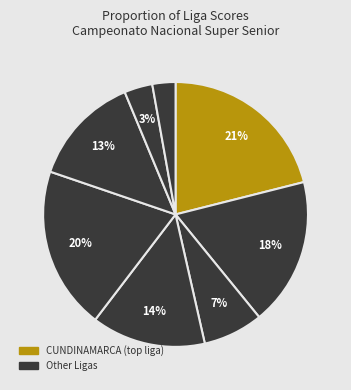

How many segments does this pie chart have?

8